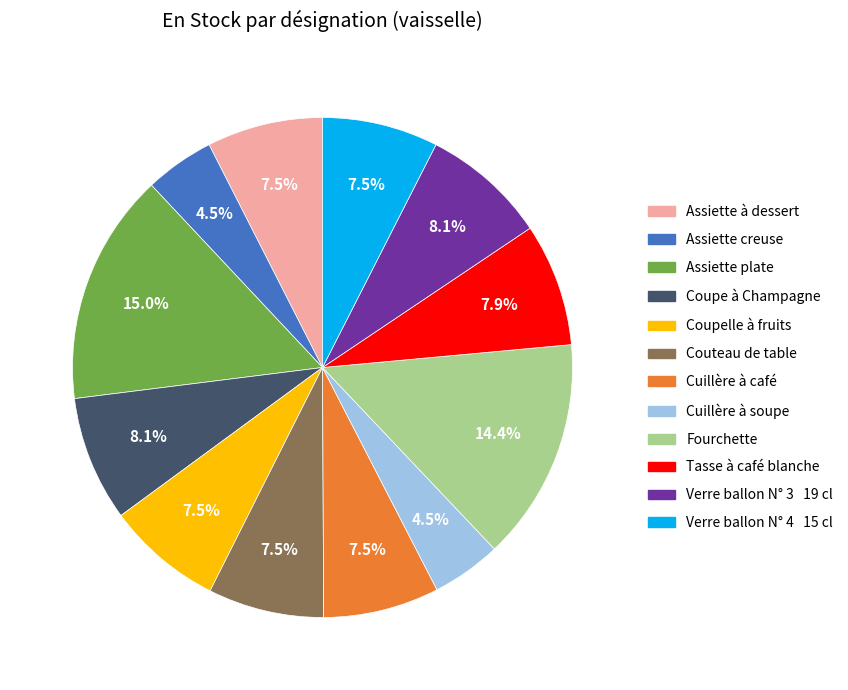

The Assiette plate slice represents 15% of the pie. True or false?

True